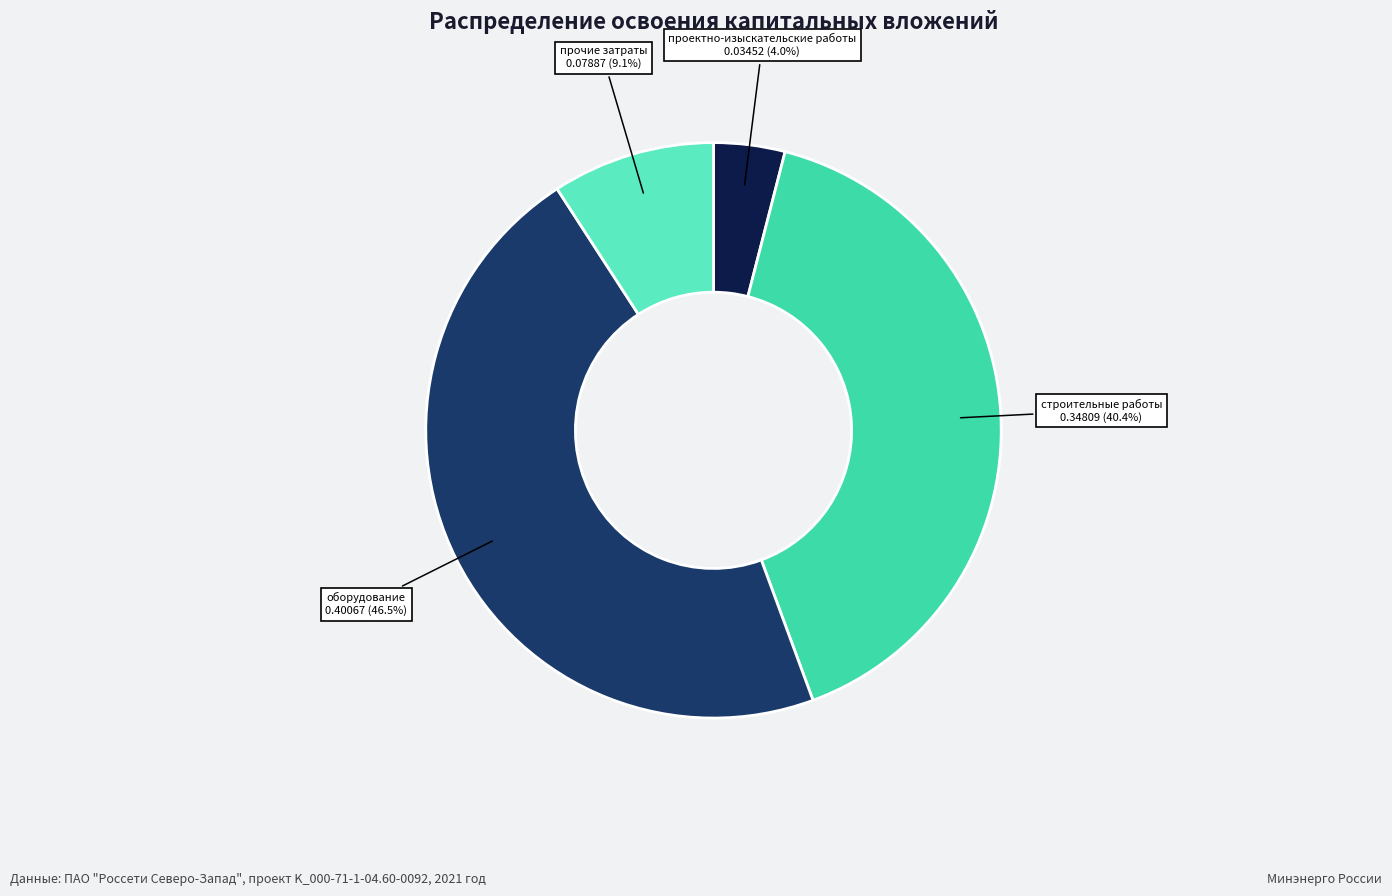

Does прочие затраты account for over 50% of the chart?

No